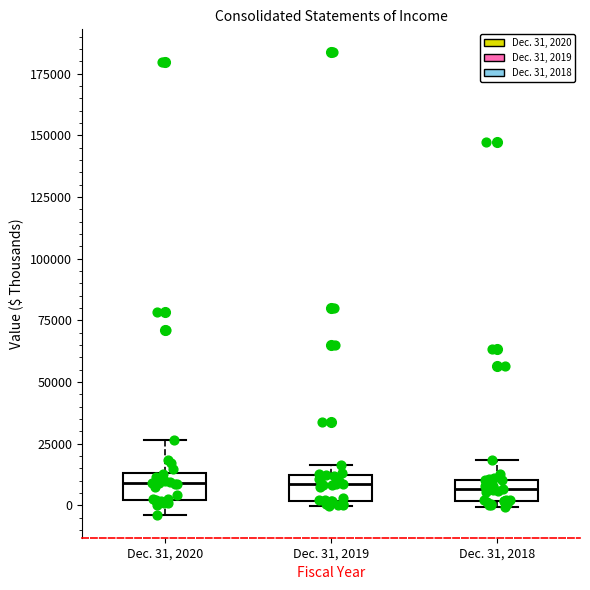

Where is the upper edge of the box for Dec. 31, 2019 on the y-axis? The values are not printed on the chart, so give them approximately, as read against the axis.

10000